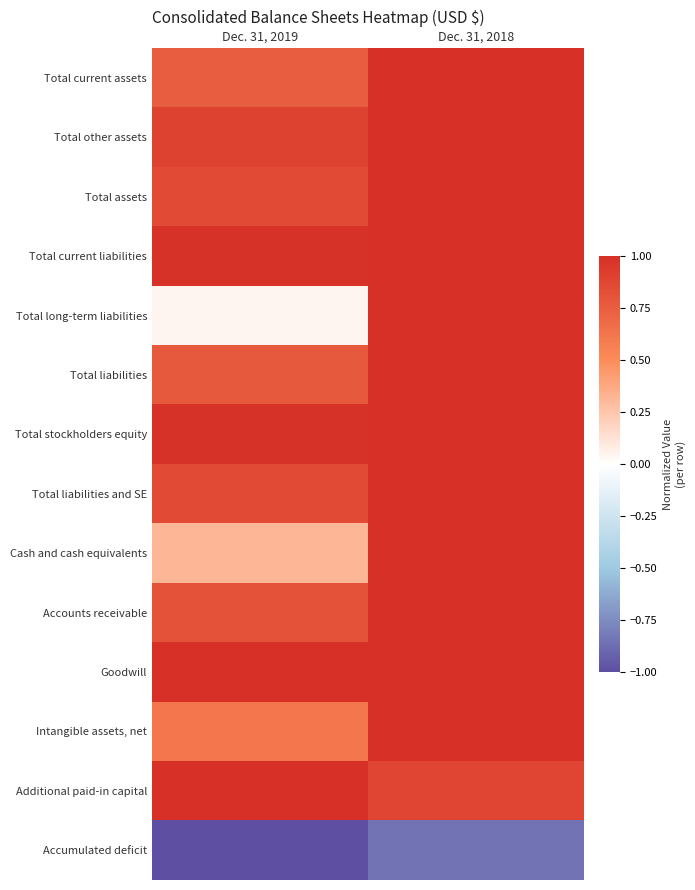

Reading left to right, list all the values displayed in this chart.

Total current assets: Dec. 31, 2019=0.8	Dec. 31, 2018=1.0
Total other assets: Dec. 31, 2019=0.9	Dec. 31, 2018=1.0
Total assets: Dec. 31, 2019=0.9	Dec. 31, 2018=1.0
Total current liabilities: Dec. 31, 2019=1.0	Dec. 31, 2018=1.0
Total long-term liabilities: Dec. 31, 2019=0.0	Dec. 31, 2018=1.0
Total liabilities: Dec. 31, 2019=0.8	Dec. 31, 2018=1.0
Total stockholders equity: Dec. 31, 2019=1.0	Dec. 31, 2018=1.0
Total liabilities and SE: Dec. 31, 2019=0.9	Dec. 31, 2018=1.0
Cash and cash equivalents: Dec. 31, 2019=0.3	Dec. 31, 2018=1.0
Accounts receivable: Dec. 31, 2019=0.8	Dec. 31, 2018=1.0
Goodwill: Dec. 31, 2019=1.0	Dec. 31, 2018=1.0
Intangible assets, net: Dec. 31, 2019=0.6	Dec. 31, 2018=1.0
Additional paid-in capital: Dec. 31, 2019=1.0	Dec. 31, 2018=0.9
Accumulated deficit: Dec. 31, 2019=-1.0	Dec. 31, 2018=-0.9